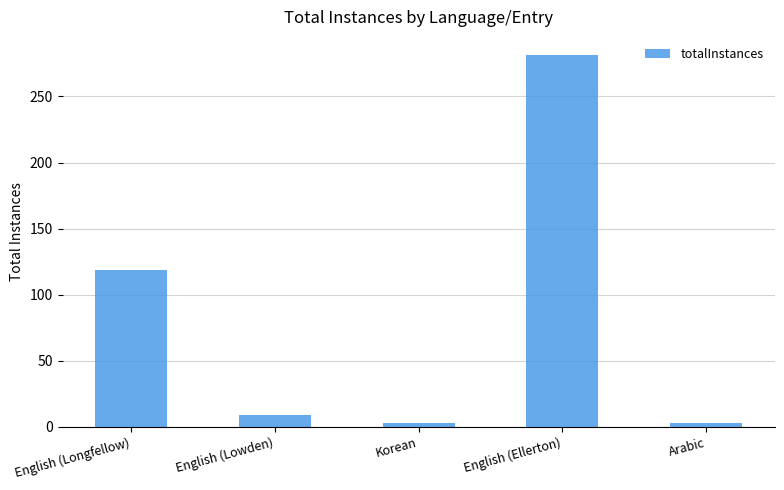

What is the label of the 3rd bar from the left?

Korean